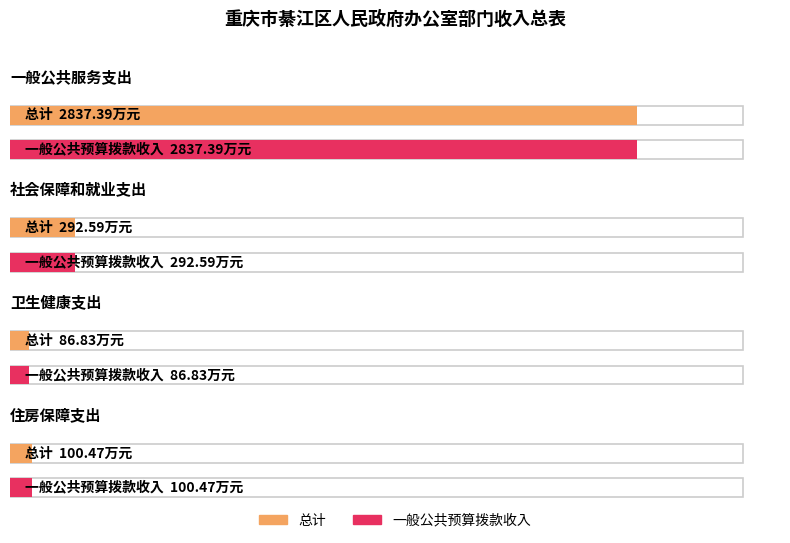

At which label is 总计 closest to 1462?

社会保障和就业支出